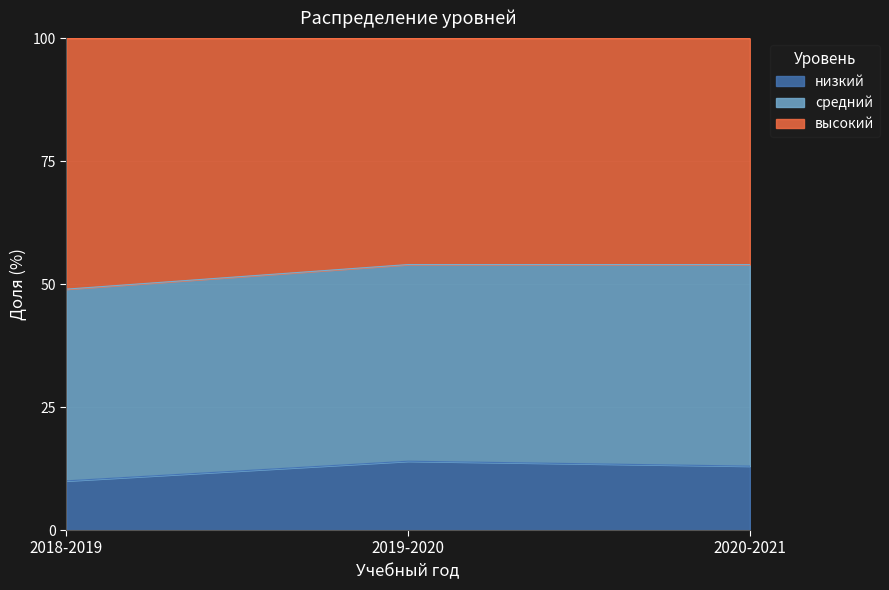

Which has a higher value, 2018-2019 or 2019-2020?

2019-2020